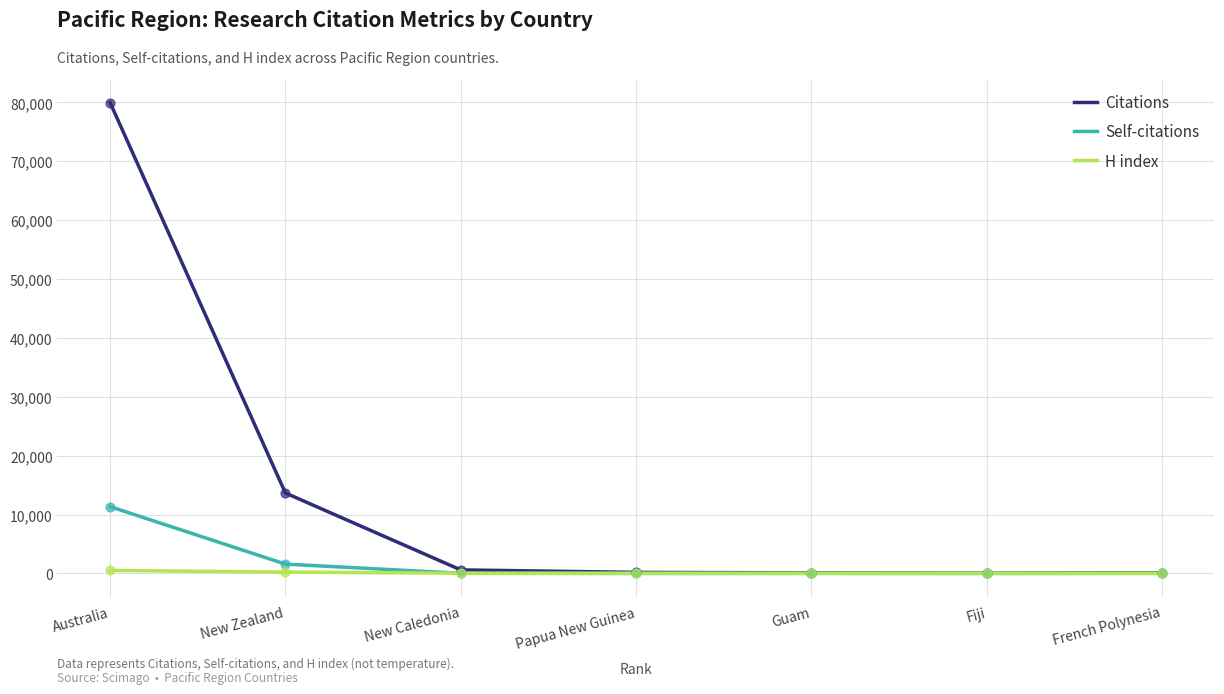

Which series changed the most between New Zealand and New Caledonia?

Citations